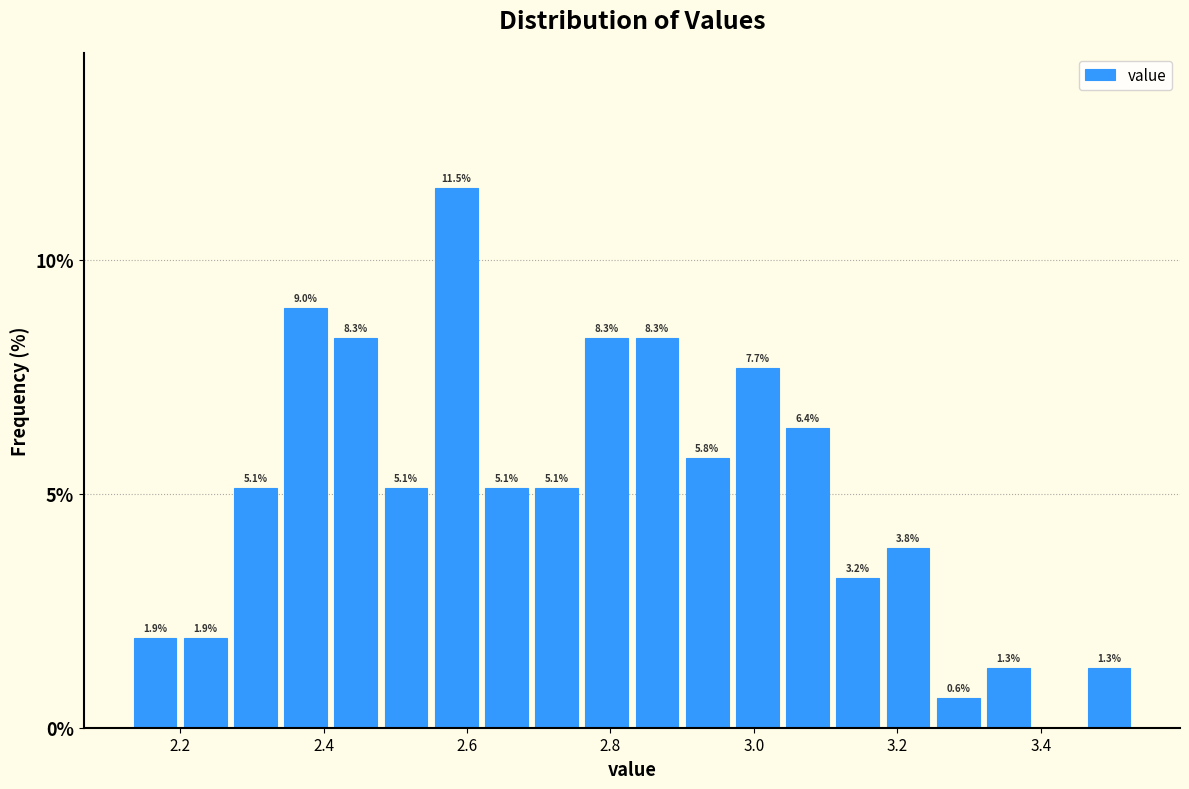

Read against the x-axis, roughly where is the centre of the tallest bar?

2.58